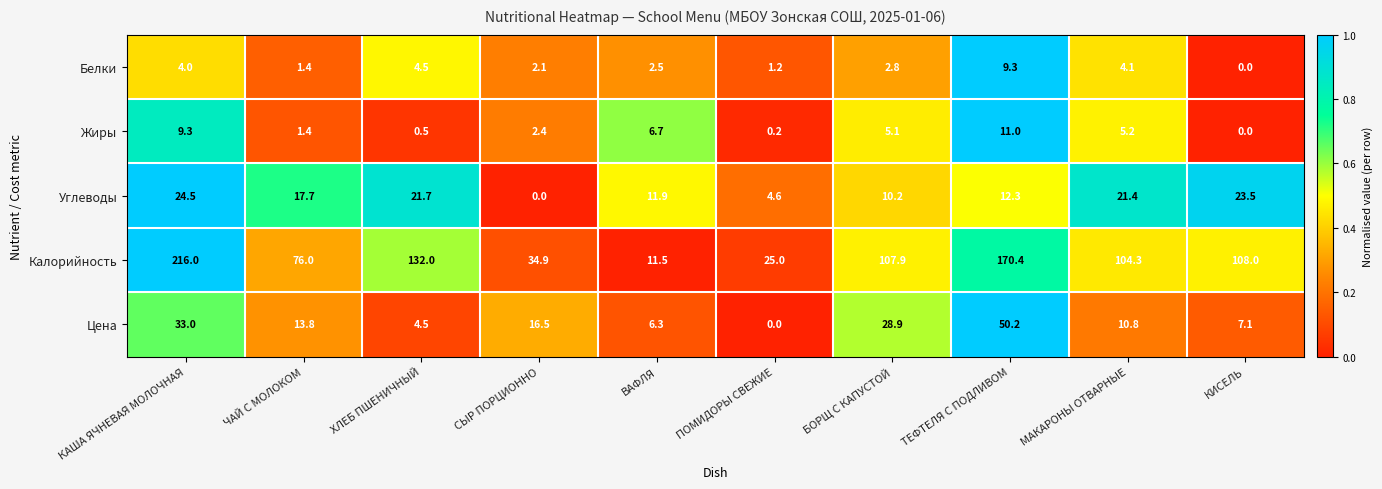

What is the difference between the Калорийность values at ЧАЙ С МОЛОКОМ and ВАФЛЯ?

64.5